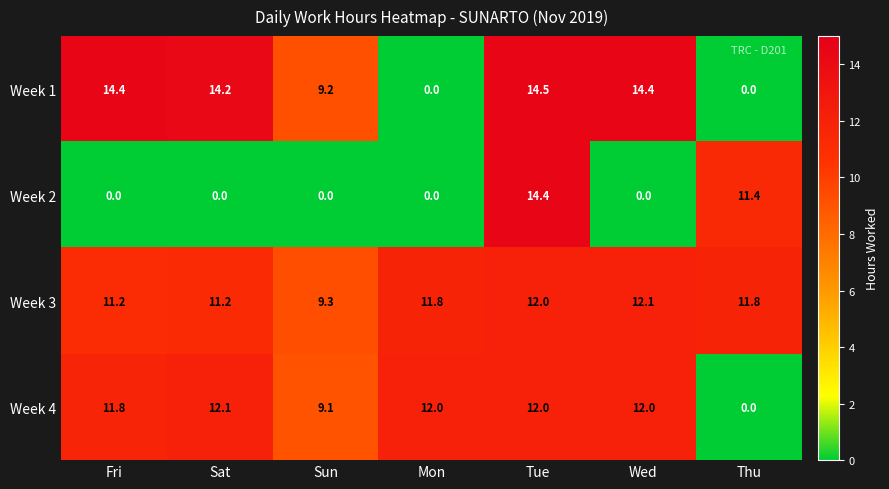

What is the difference between the Week 3 values at Thu and Sun?

2.5